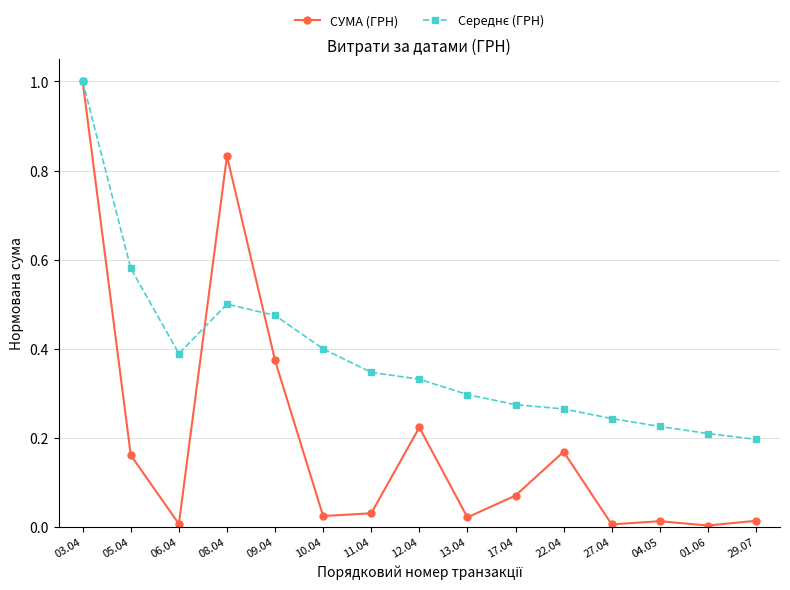

What is the label of the 4th point from the right?

27.04